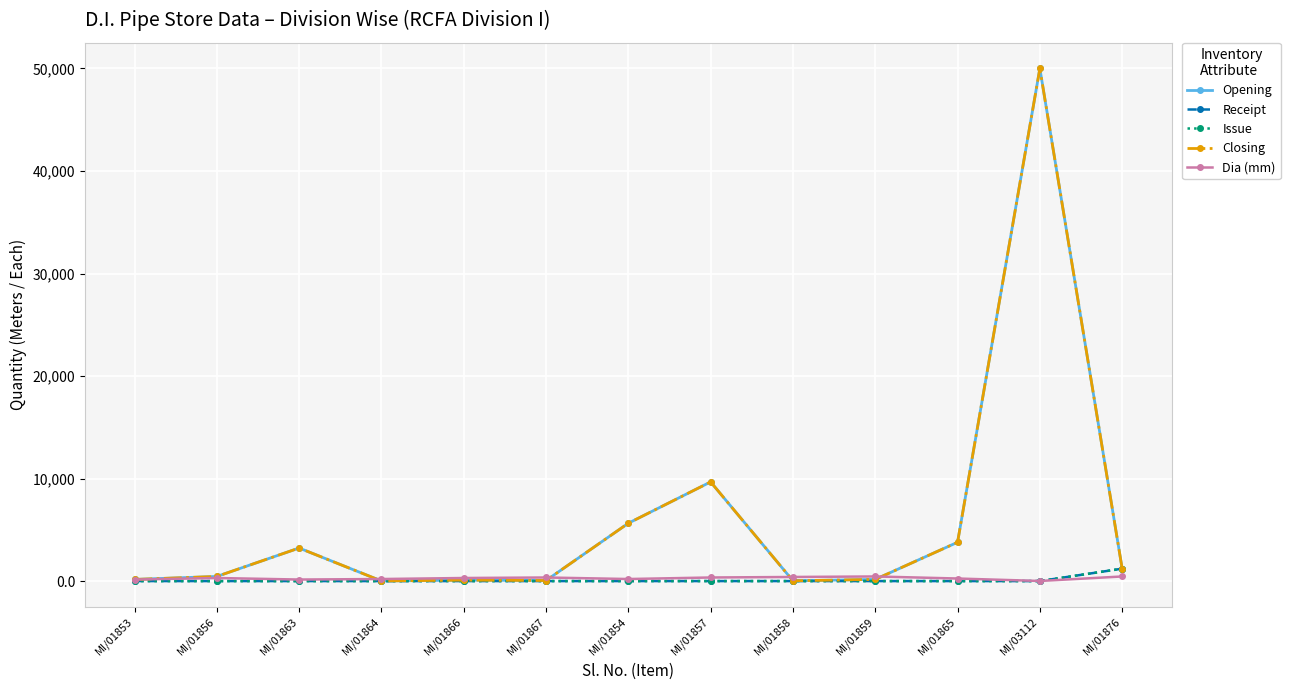

Which series has the largest total across all categories?

Opening